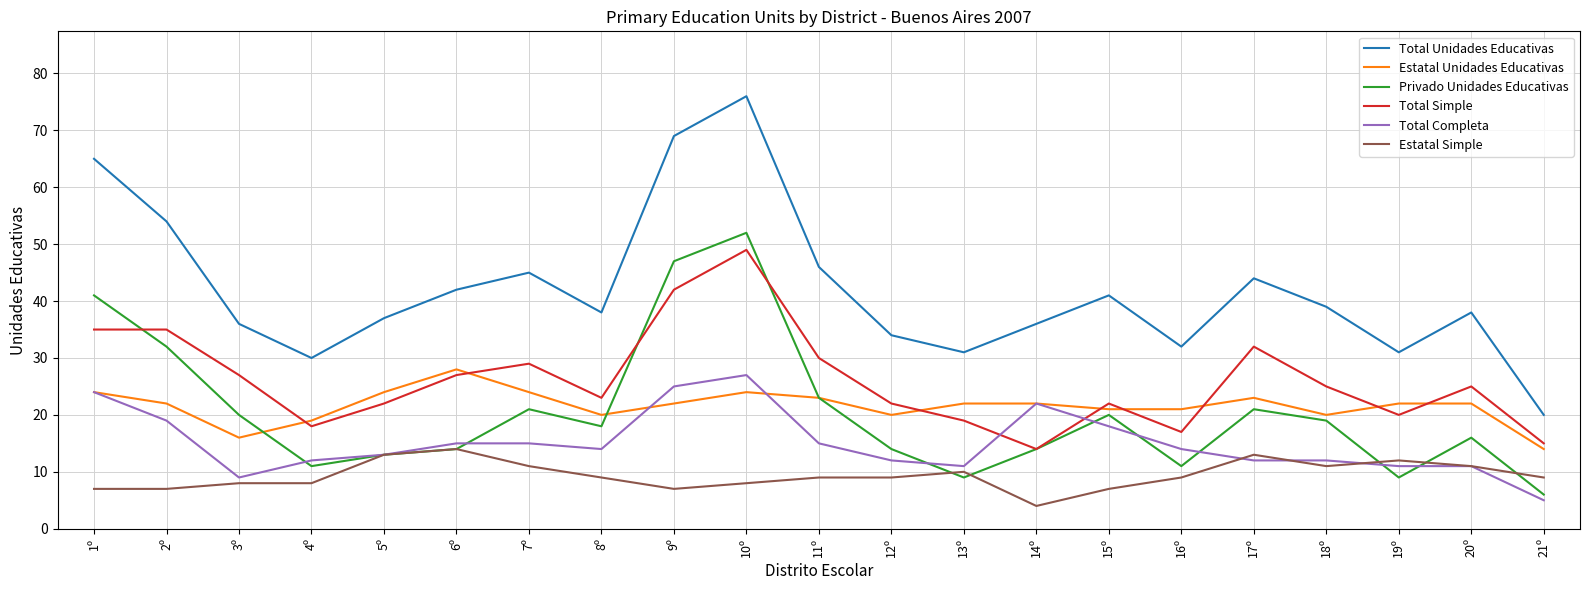

Which series has the largest range (max minus min)?

Total Unidades Educativas